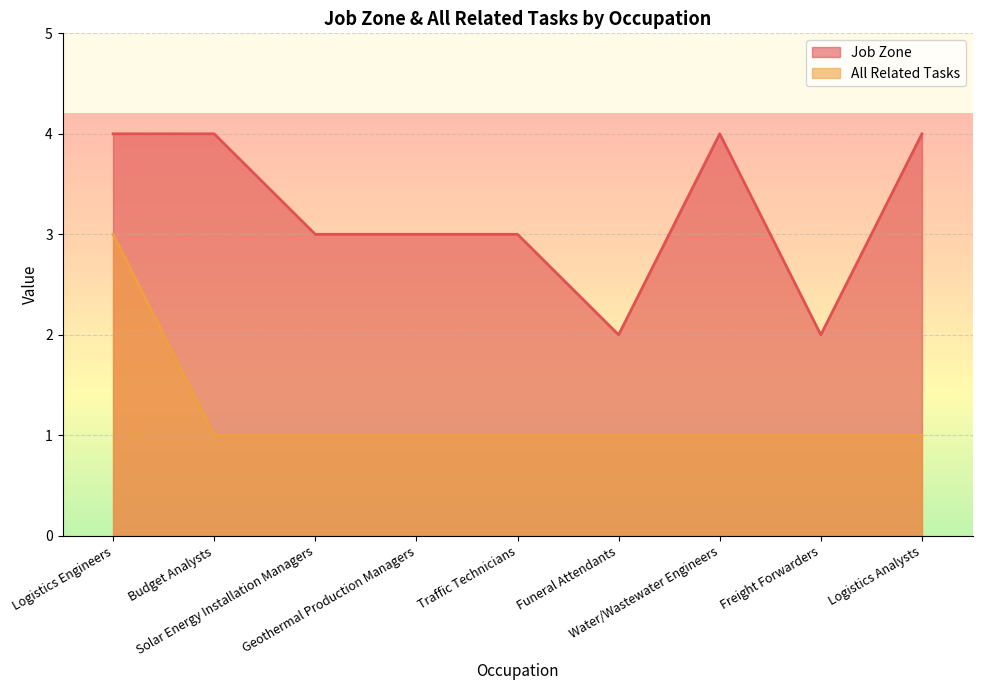

How many interior local peaks does the Job Zone series have?

1